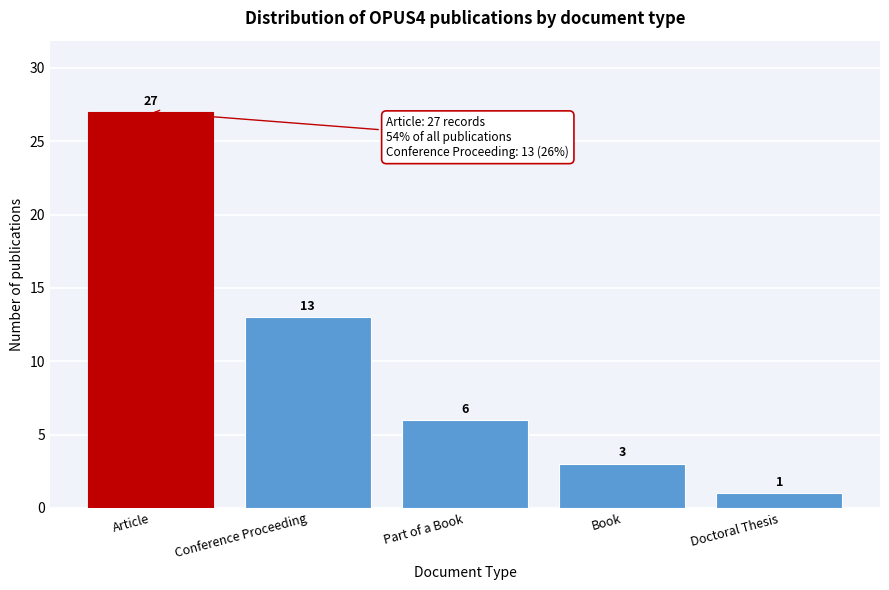

Reading right to left, list all the values displayed in this chart.

1	3	6	13	27